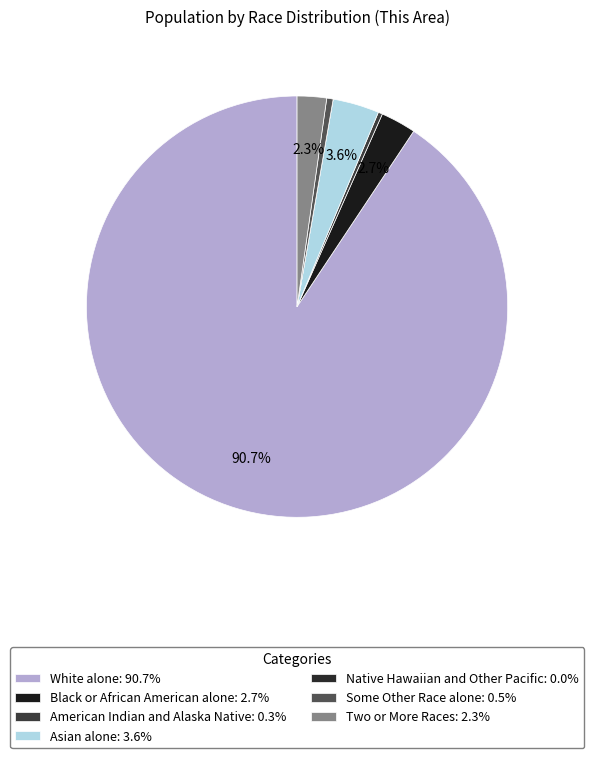

Is it true that Asian alone is 17% of the pie?

False